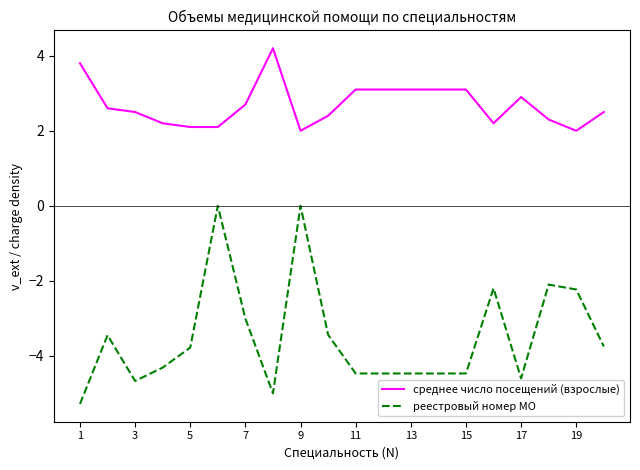

What is the maximum value shown in the chart?

4.2